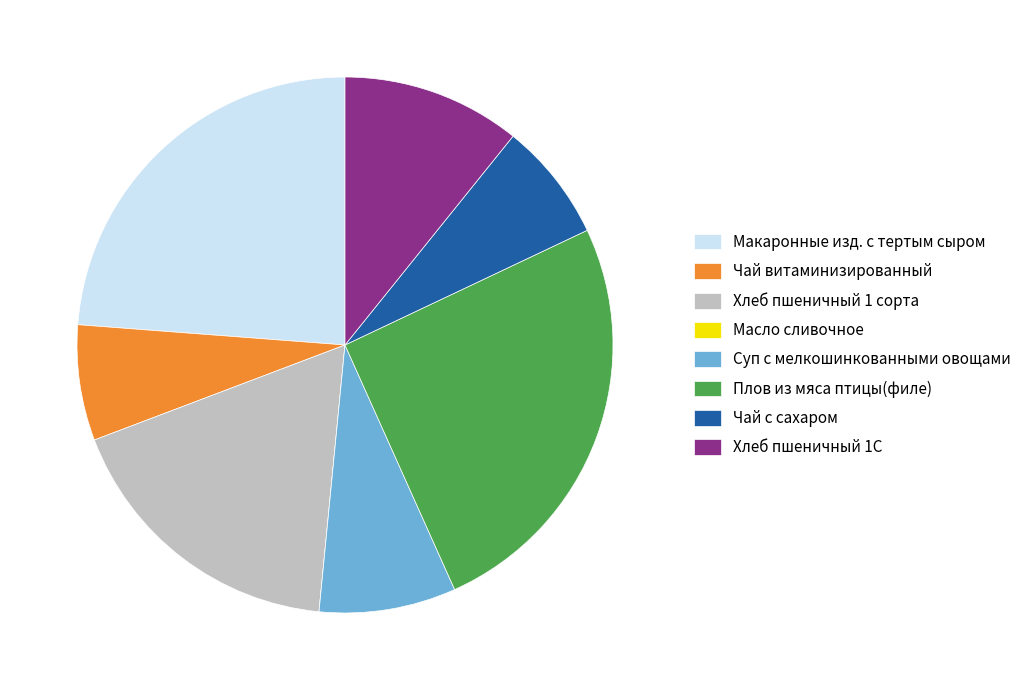

Is the sum of Хлеб пшеничный 1 сорта and Плов из мяса птицы(филе) greater than half?

No